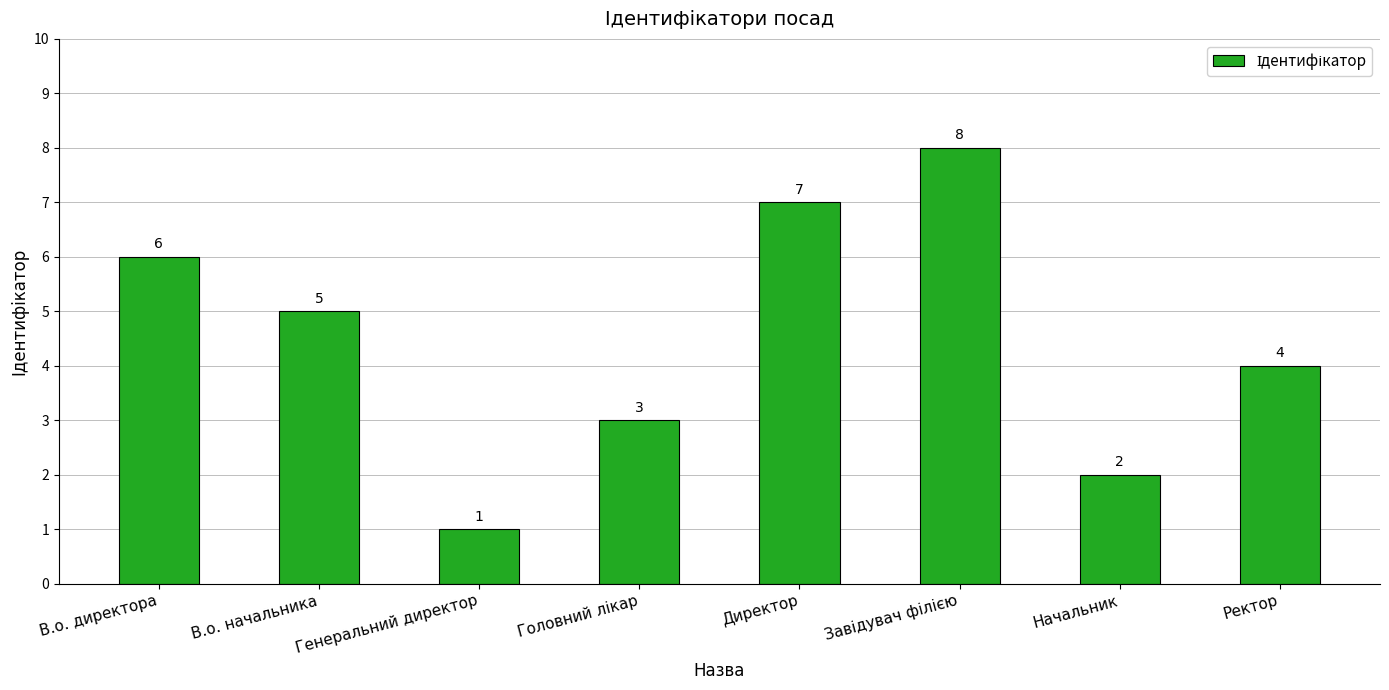

The chart shows a value of 6 at В.о. директора. True or false?

True